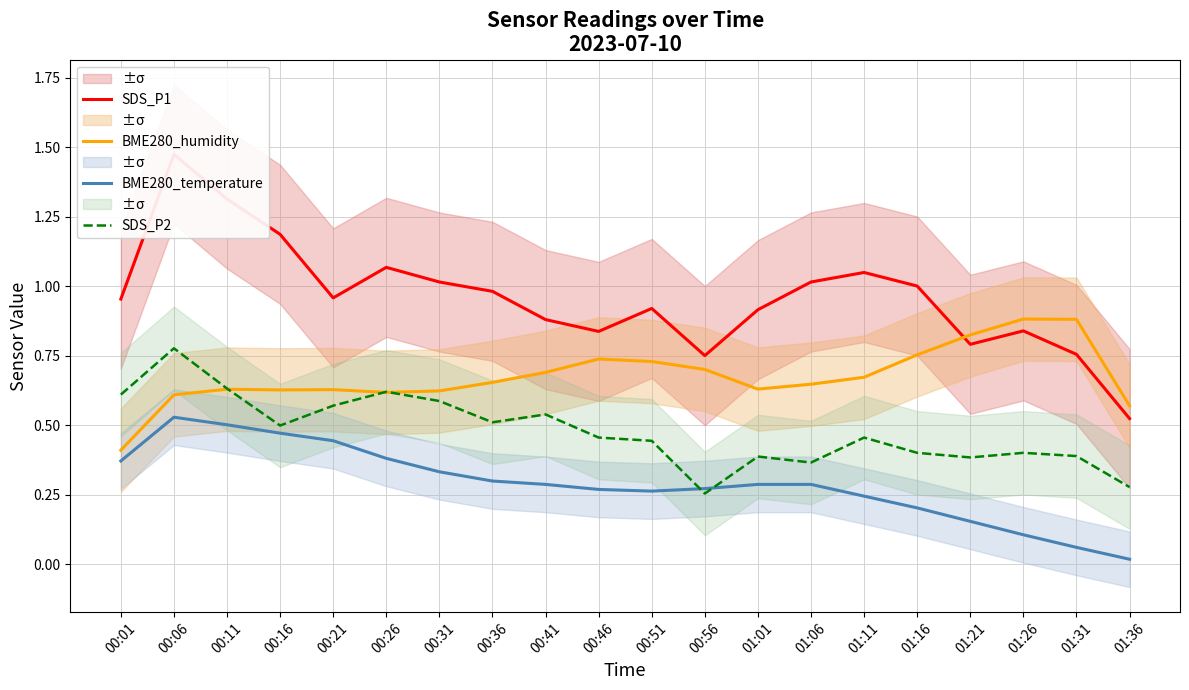

What are all the series names shown in the legend?

SDS_P1, BME280_humidity, BME280_temperature, SDS_P2